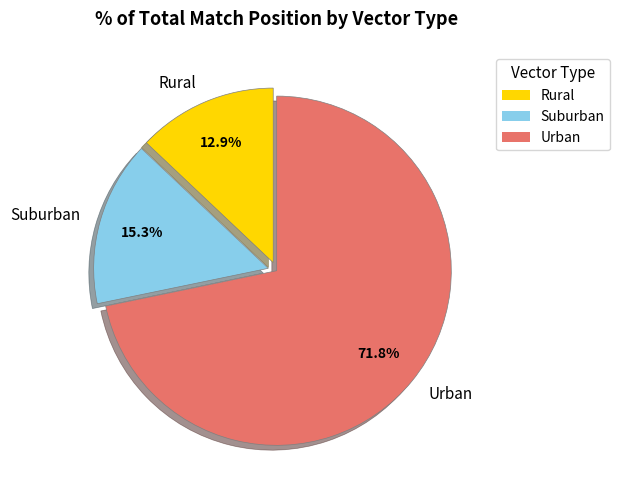

Is the sum of Suburban and Rural greater than half?

No